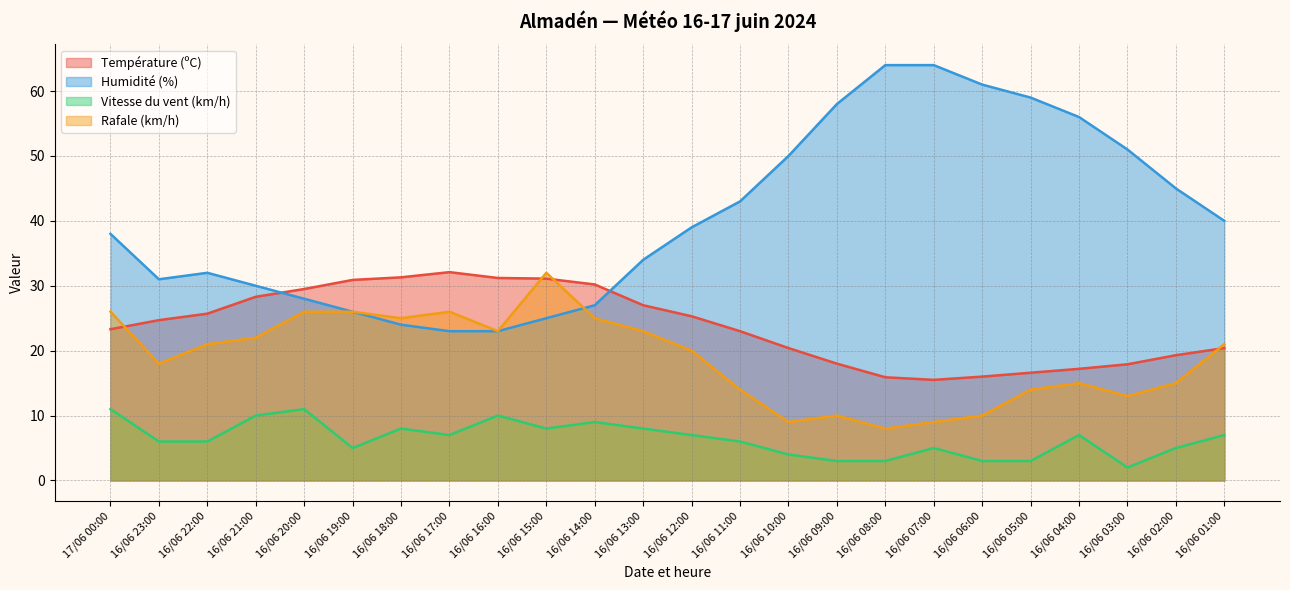

What is the minimum value for Rafale (km/h)?

8.0